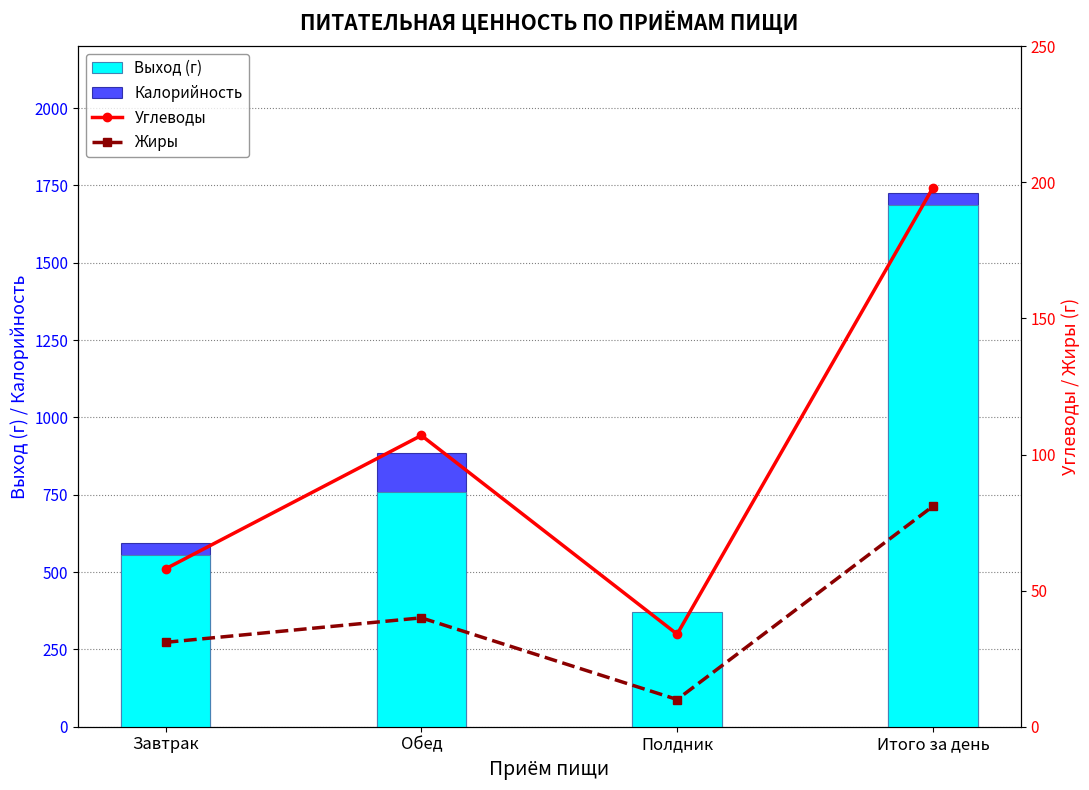

What is the label of the 1st bar from the right?

Итого за день